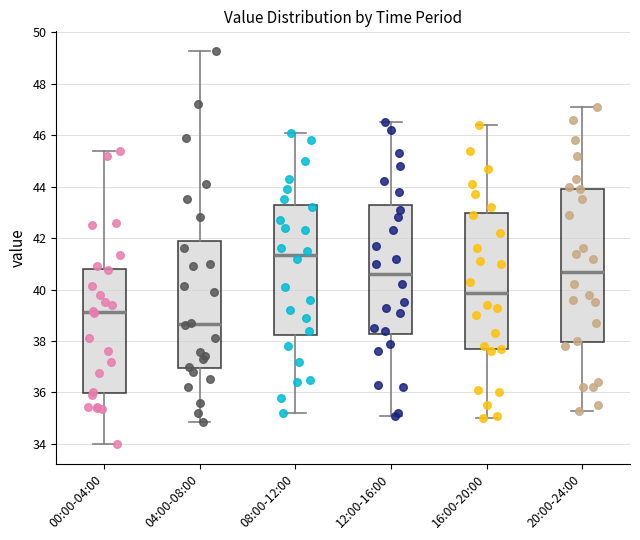

Where is the lower edge of the box for 04:00-08:00 on the y-axis? The values are not printed on the chart, so give them approximately, as read against the axis.

37.0